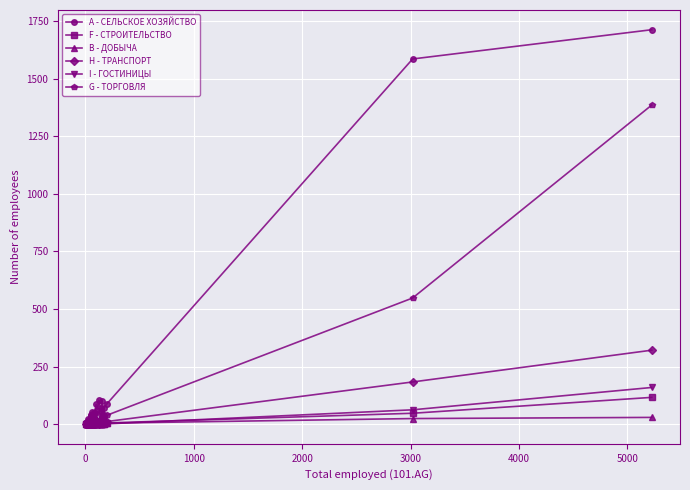

How many lines are shown in the chart?

6